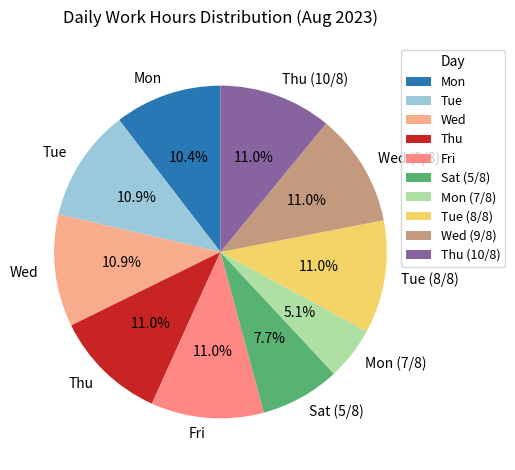

What is the smallest slice in the pie chart?

Mon (7/8)